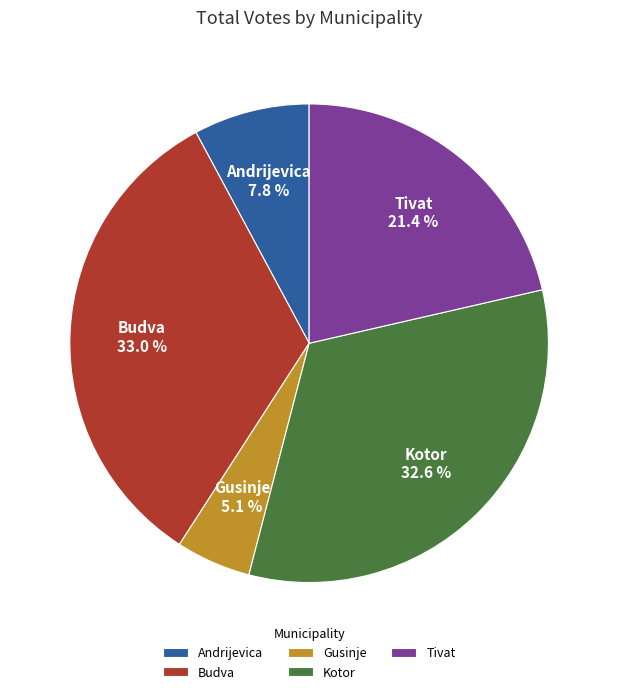

What percentage is the Budva slice, to the nearest percent?

33%